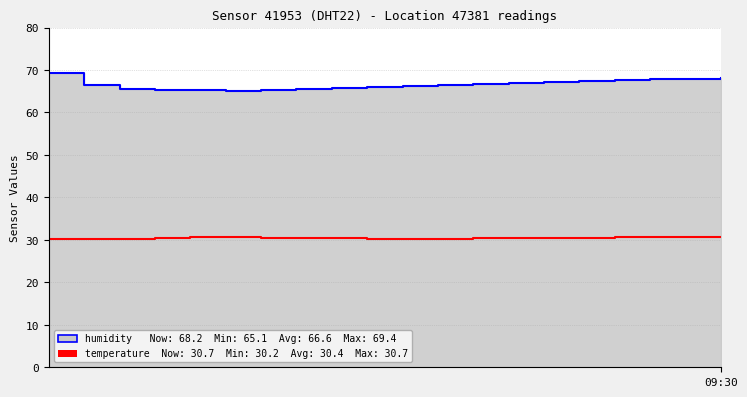

True or false: there are more than 1 points higher than both neighbors.

False